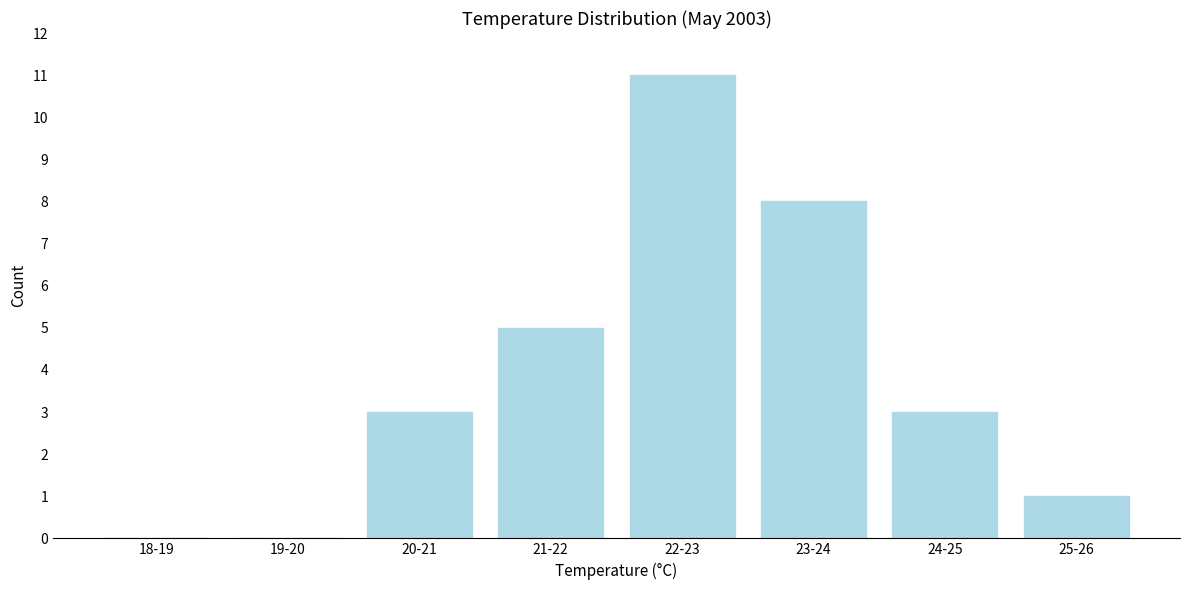

Reading right to left, extract all data points from this chart.

25-26=1	24-25=3	23-24=8	22-23=11	21-22=5	20-21=3	19-20=0	18-19=0